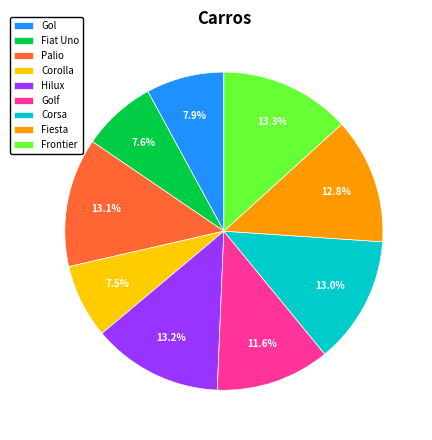

What portion of the pie excludes Frontier?

86.7%